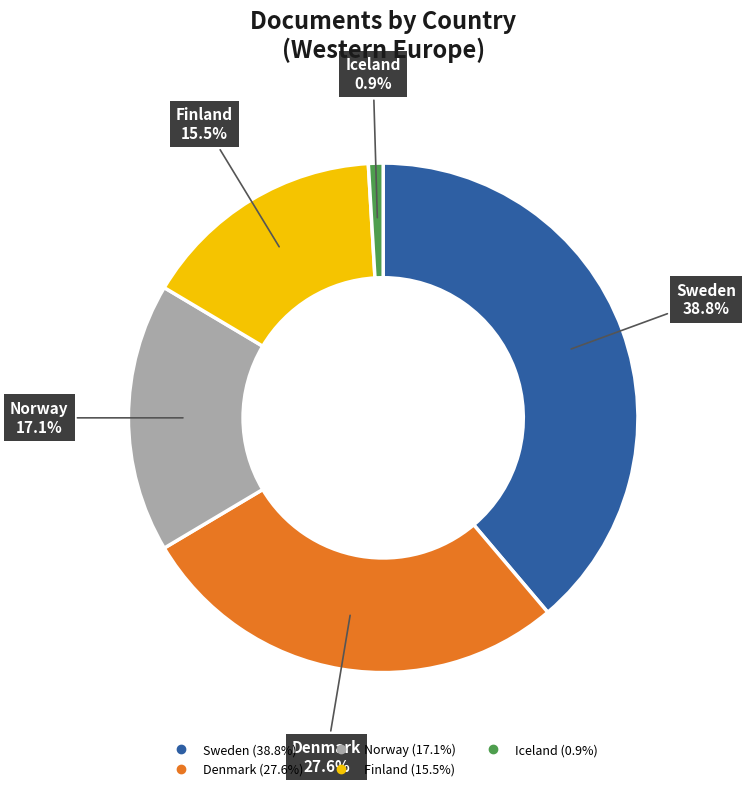

Combined, do Iceland and Finland account for over 50%?

No